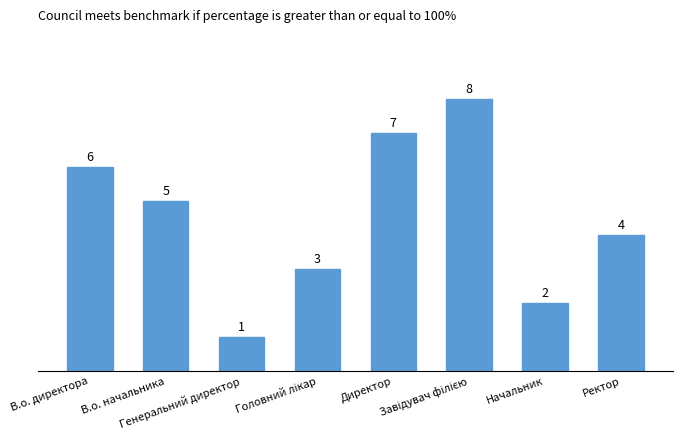

What is the difference between the second highest and second lowest values?

5